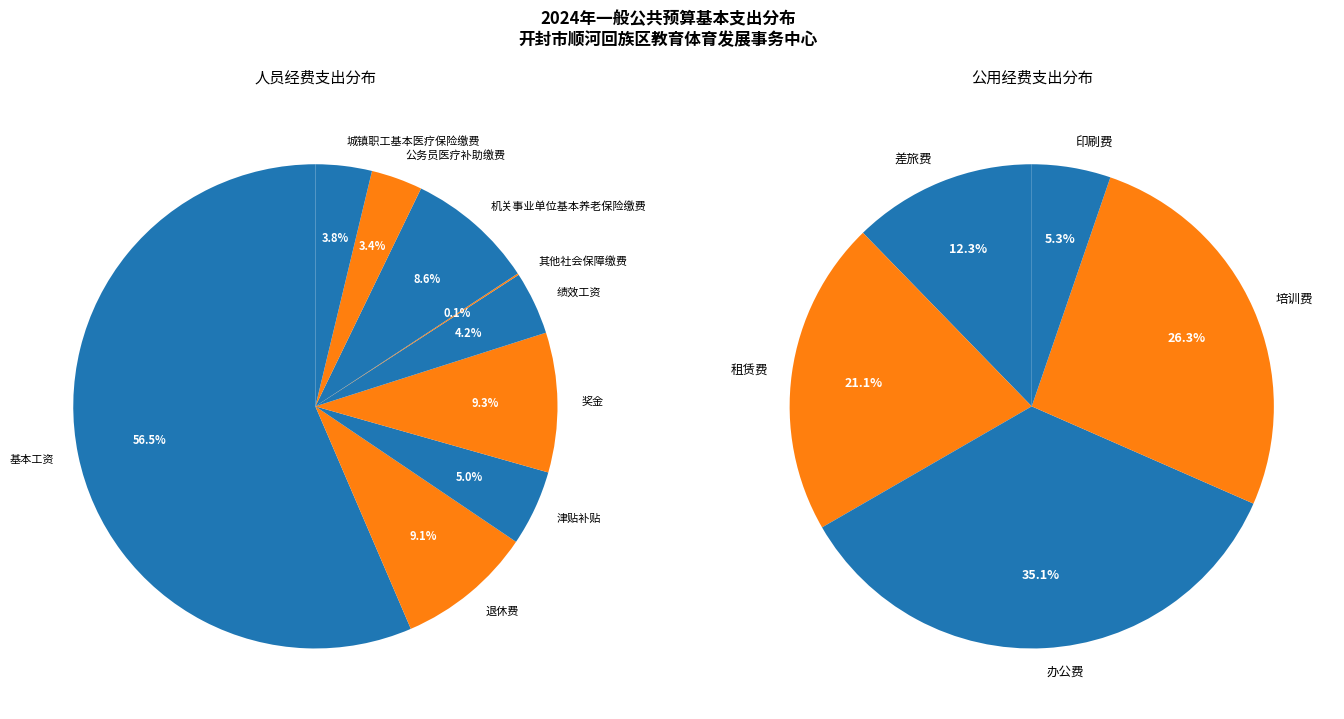

Rank the categories by value from lowest to highest.

其他社会保障缴费, 印刷费, 差旅费, 租赁费, 培训费, 办公费, 公务员医疗补助缴费, 城镇职工基本医疗保险缴费, 绩效工资, 津贴补贴, 机关事业单位基本养老保险缴费, 退休费, 奖金, 基本工资